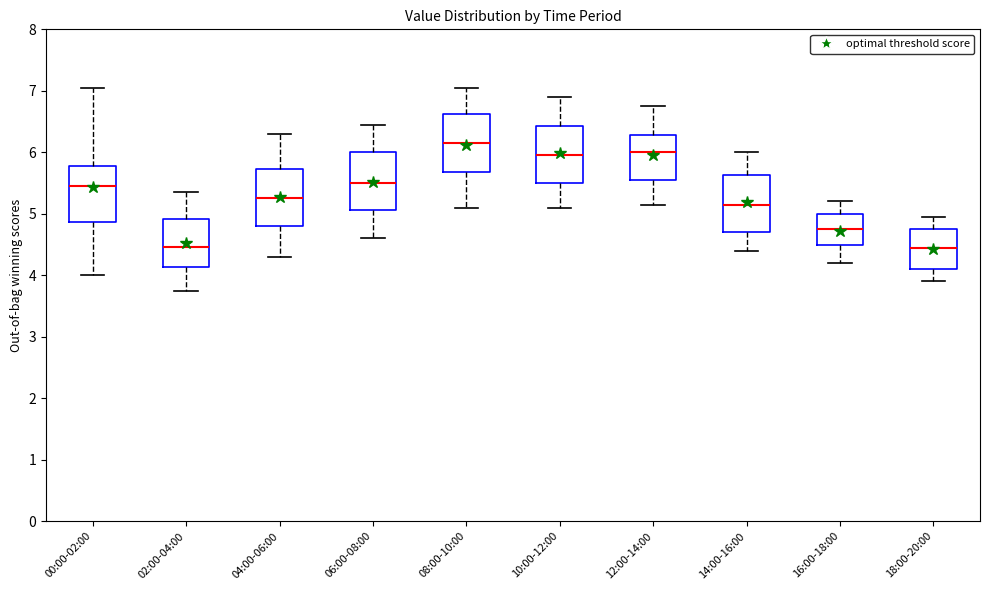

Reading left to right, transcribe this box plot: for each box, give where its median line is, the range the box spans, and where its two whiskers end, as read against the y-axis. The values are not printed on the chart, so give them approximately, as read against the axis.

00:00-02:00: median 5.5, box 4.9 to 5.8, whiskers 4.0 to 7.1
02:00-04:00: median 4.5, box 4.1 to 4.9, whiskers 3.8 to 5.4
04:00-06:00: median 5.3, box 4.8 to 5.7, whiskers 4.3 to 6.3
06:00-08:00: median 5.5, box 5.1 to 6.0, whiskers 4.6 to 6.5
08:00-10:00: median 6.2, box 5.7 to 6.6, whiskers 5.1 to 7.1
10:00-12:00: median 6.0, box 5.5 to 6.4, whiskers 5.1 to 6.9
12:00-14:00: median 6.0, box 5.6 to 6.3, whiskers 5.2 to 6.8
14:00-16:00: median 5.2, box 4.7 to 5.6, whiskers 4.4 to 6.0
16:00-18:00: median 4.8, box 4.5 to 5.0, whiskers 4.2 to 5.2
18:00-20:00: median 4.5, box 4.1 to 4.8, whiskers 3.9 to 5.0